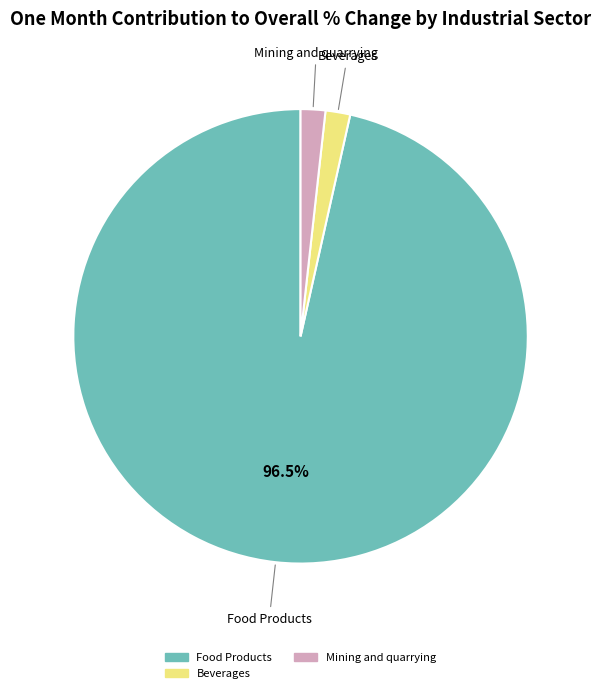

What is the majority slice?

Food Products